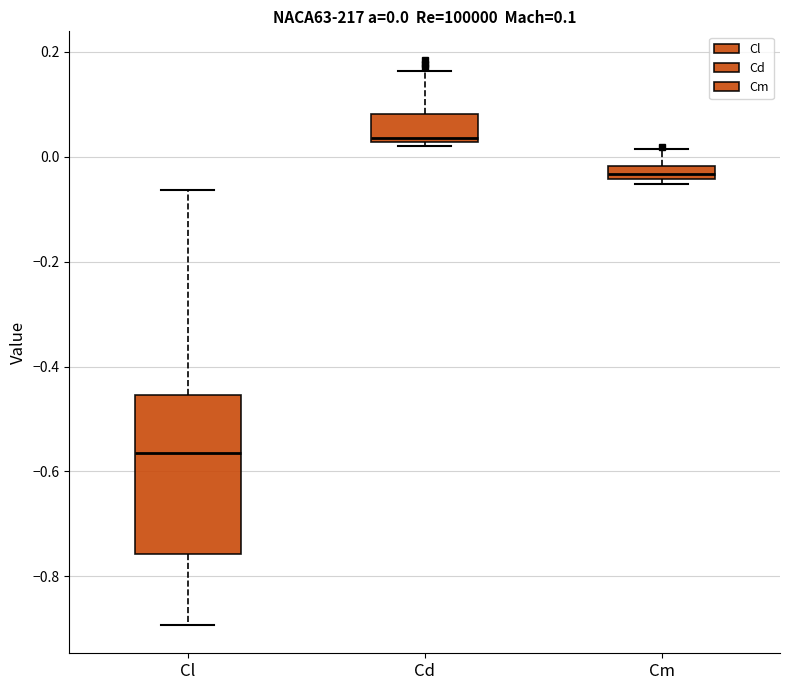

Which box is the tallest, from its lower edge to its upper edge?

Cl